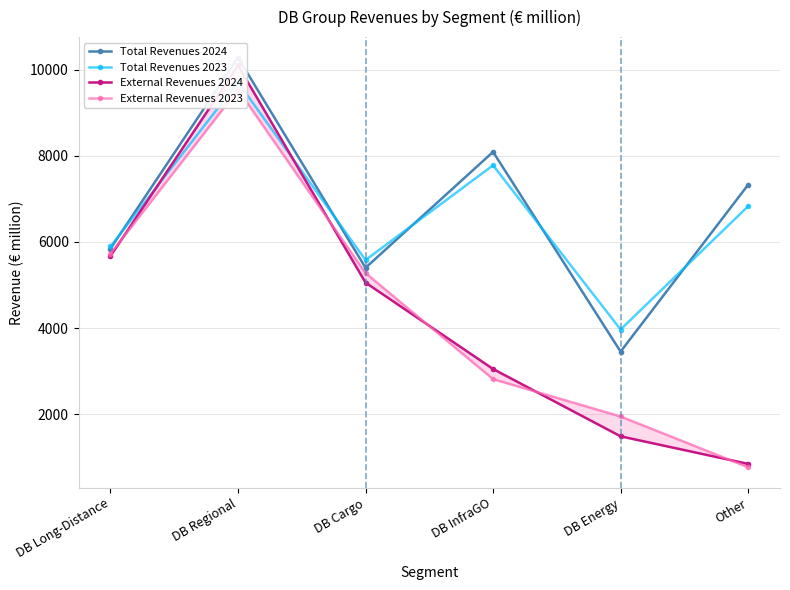

What is the highest value of the External Revenues 2024 series?

10096